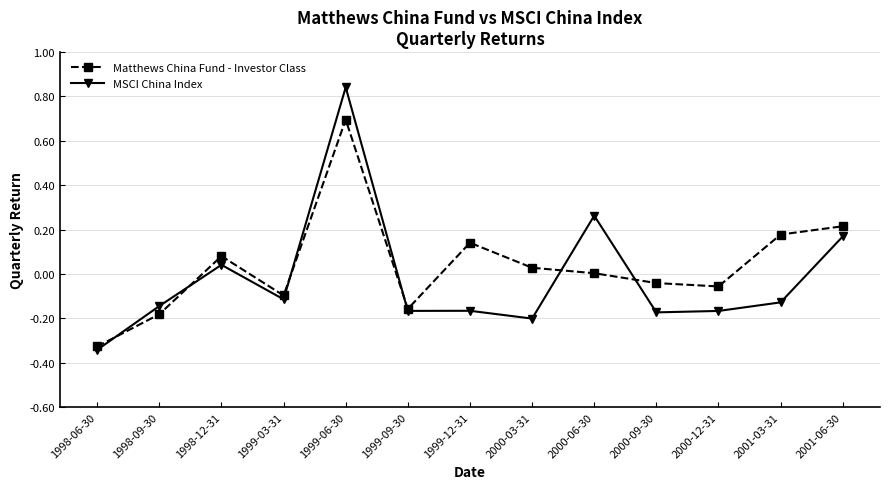

Where is the first local minimum for MSCI China Index?

1999-03-31